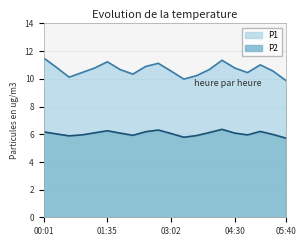

Is the value of P1 at 01:00 greater than the value of P2 at 02:10?

Yes